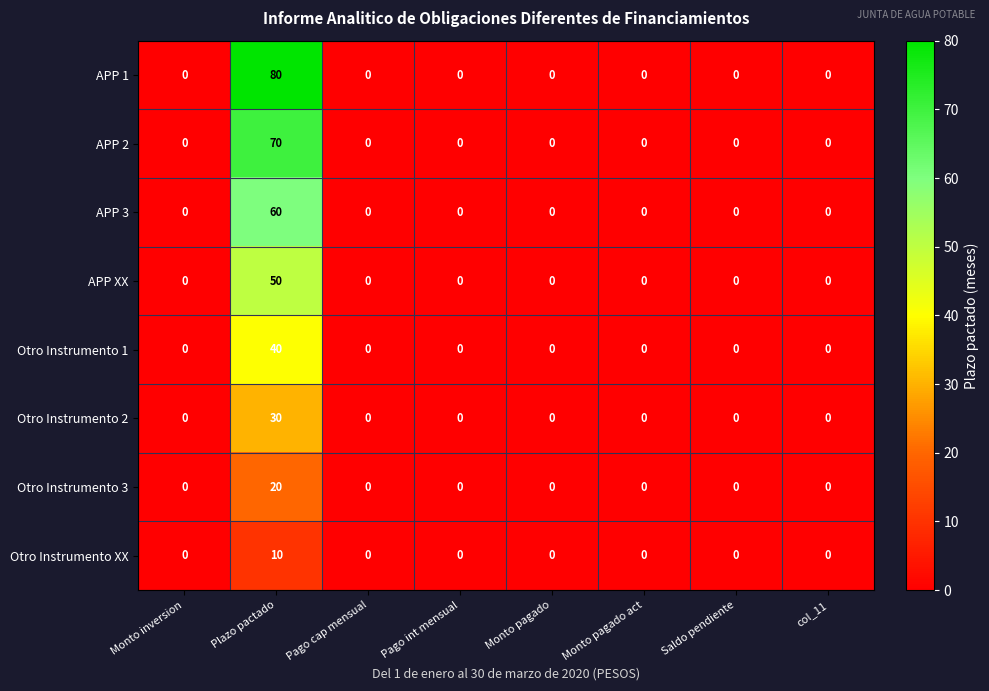

The value of APP 1 at Pago int mensual is 0. True or false?

True